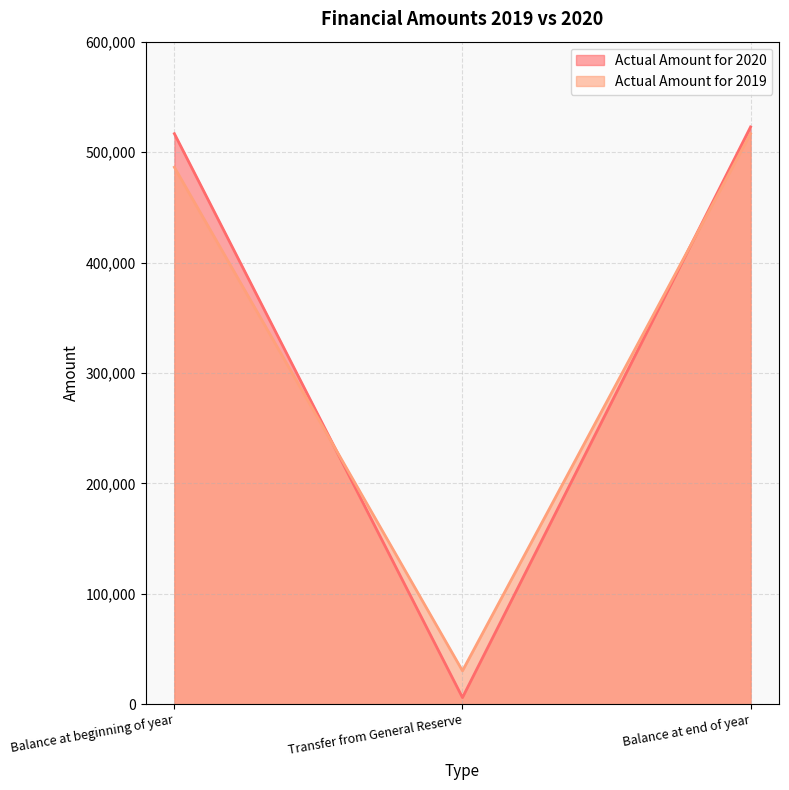

What are all the series names shown in the legend?

Actual Amount for 2020, Actual Amount for 2019